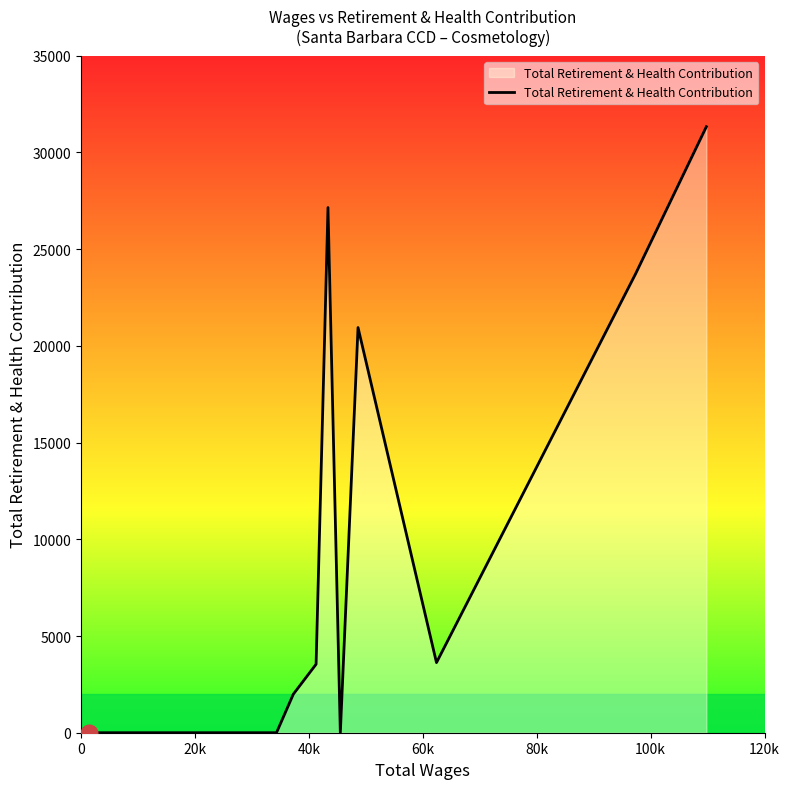

What is the maximum value shown in the chart?

31330